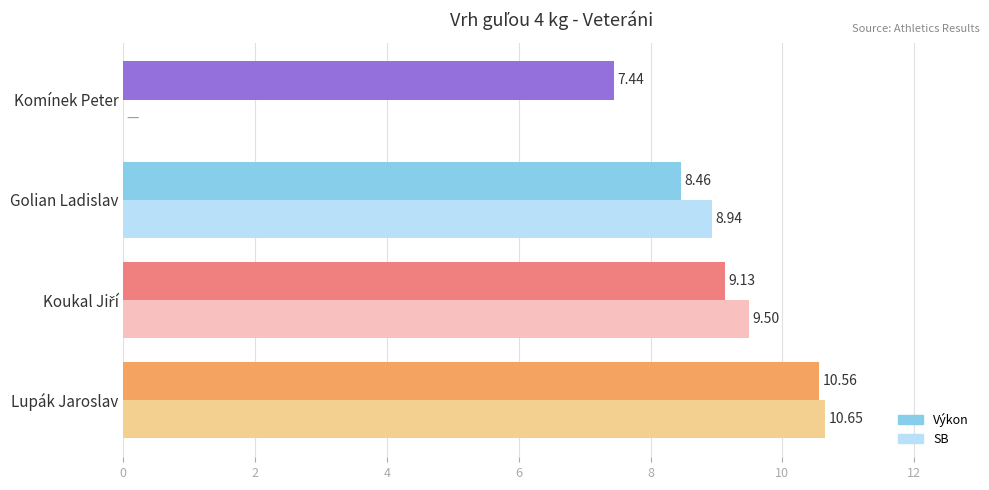

What is the sum of all SB values?

29.1